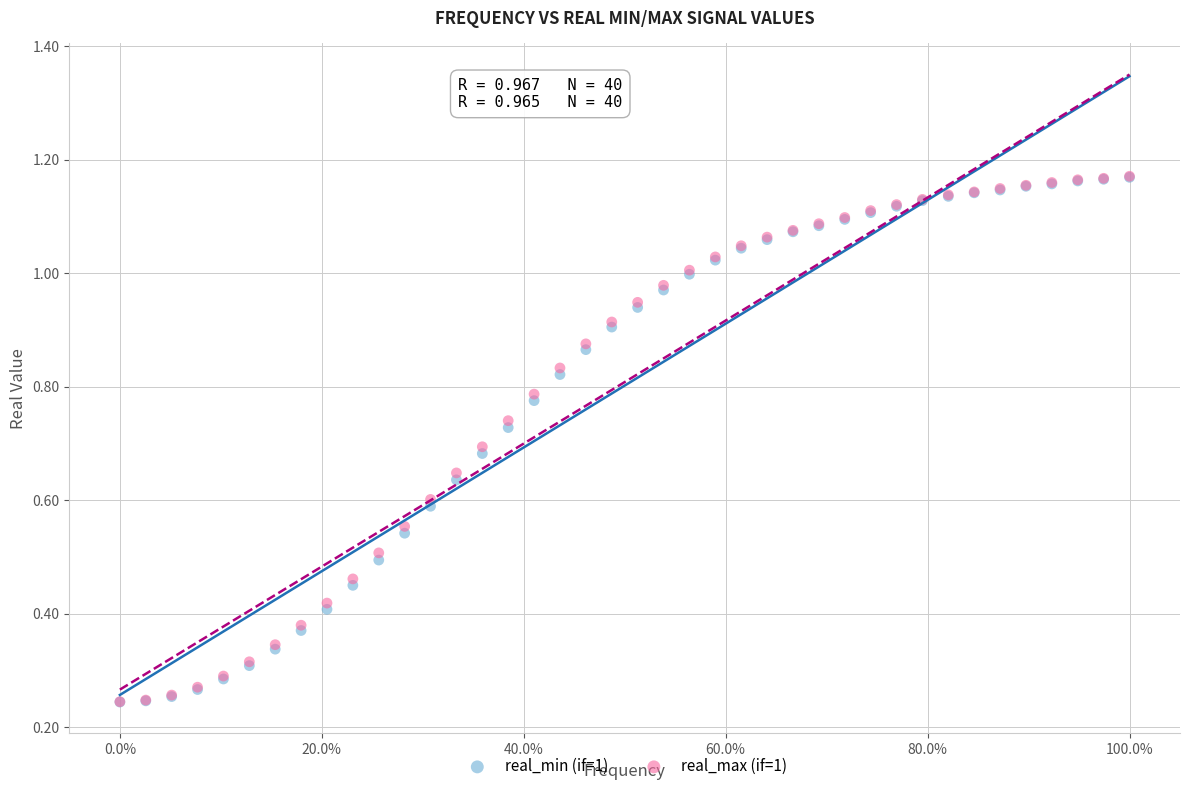

Which series has the widest spread of Y values?

real_max (if=1)